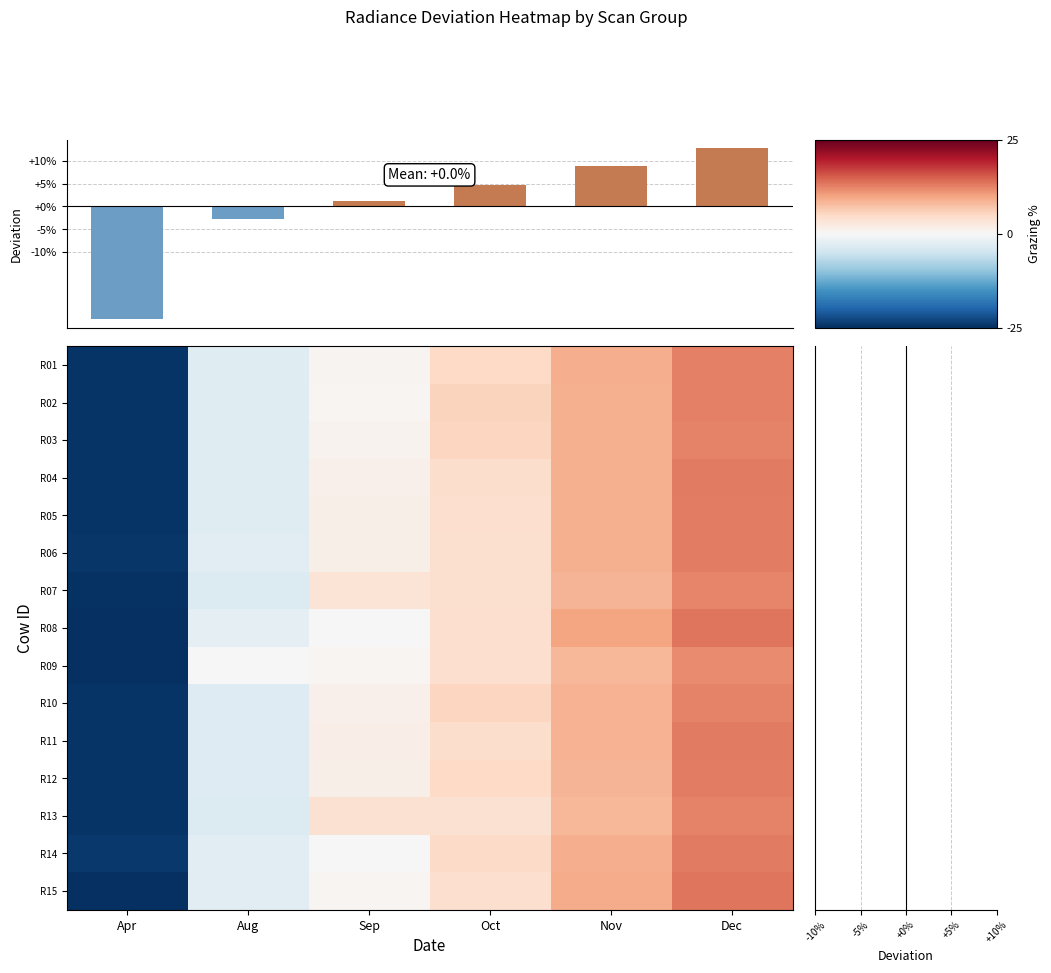

What is the difference between the highest and lowest values at Nov?

1.6